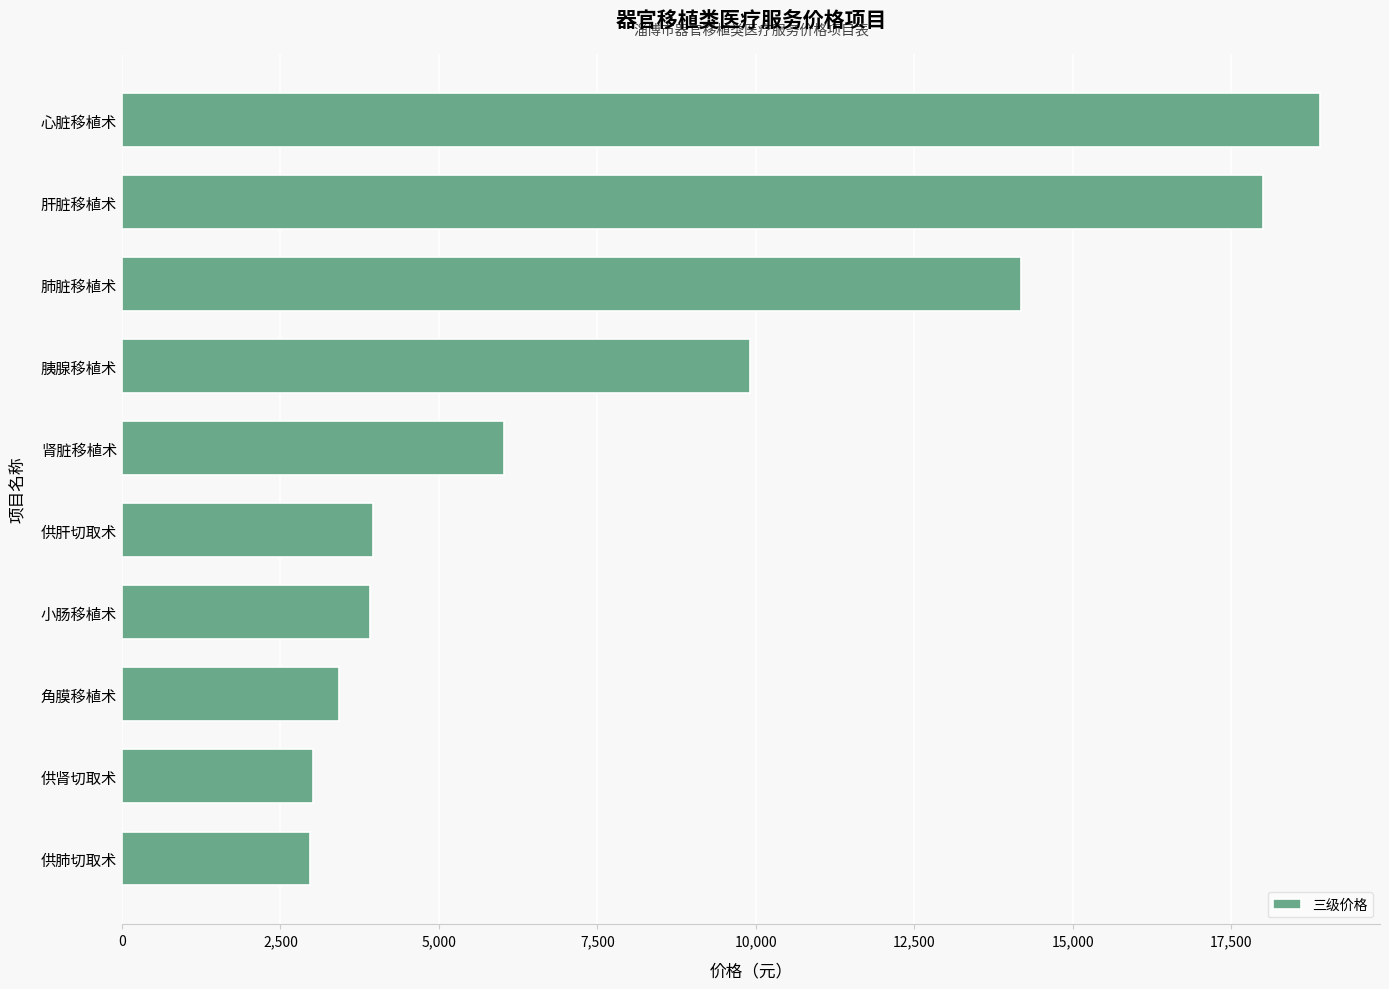

What is the greatest value displayed?

18900